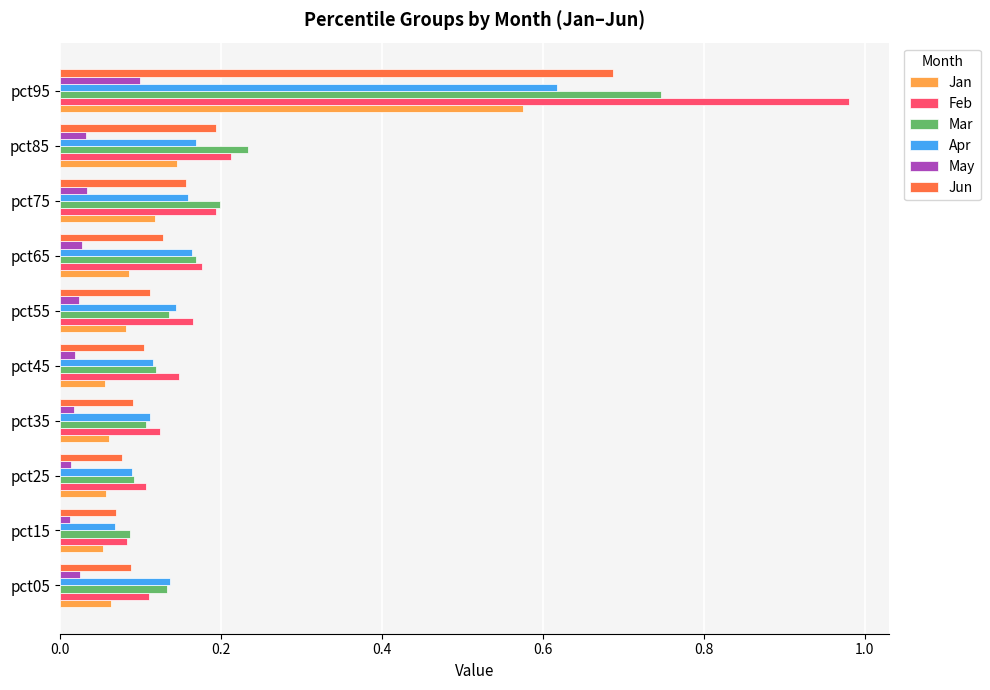

What is the difference between the maximum and second lowest values in the Feb series?

0.9